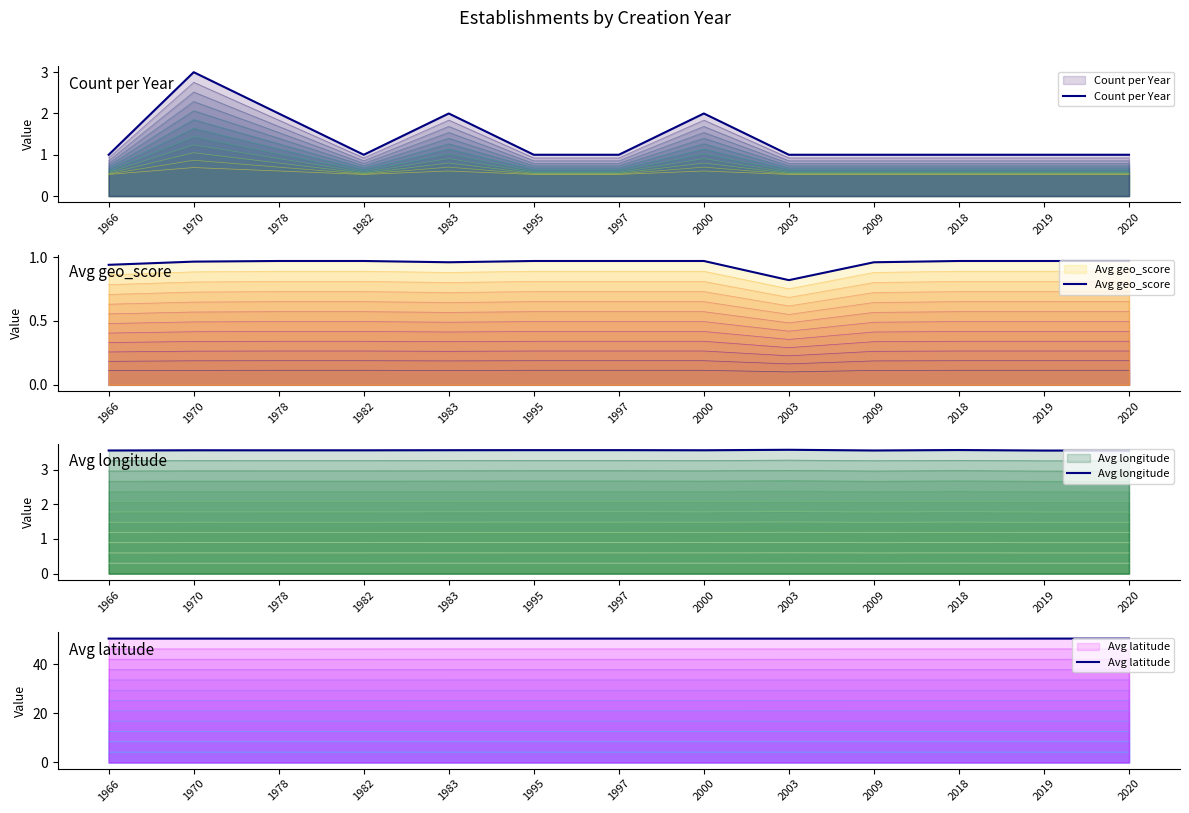

At which label does Avg geo_score reach its minimum?

2003